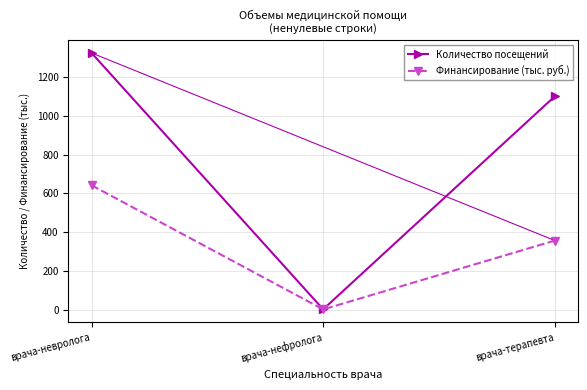

What is the difference between the Количество посещений values at врача-терапевта and врача-нефролога?

1101.0